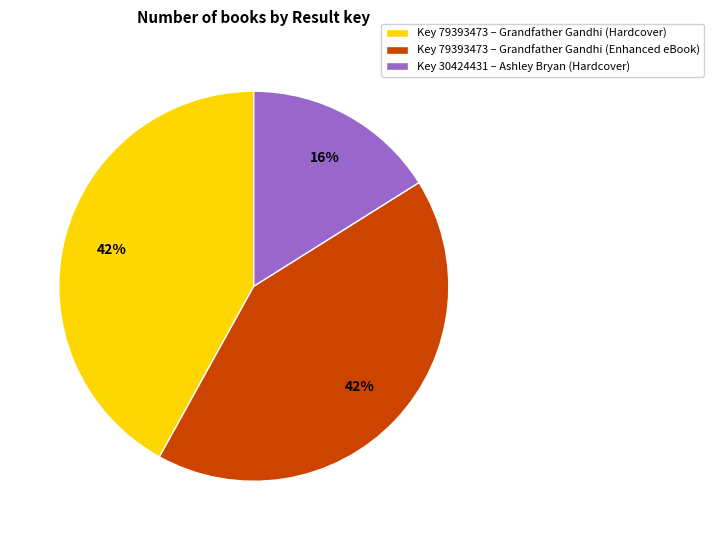

Is there a majority slice in this chart?

No